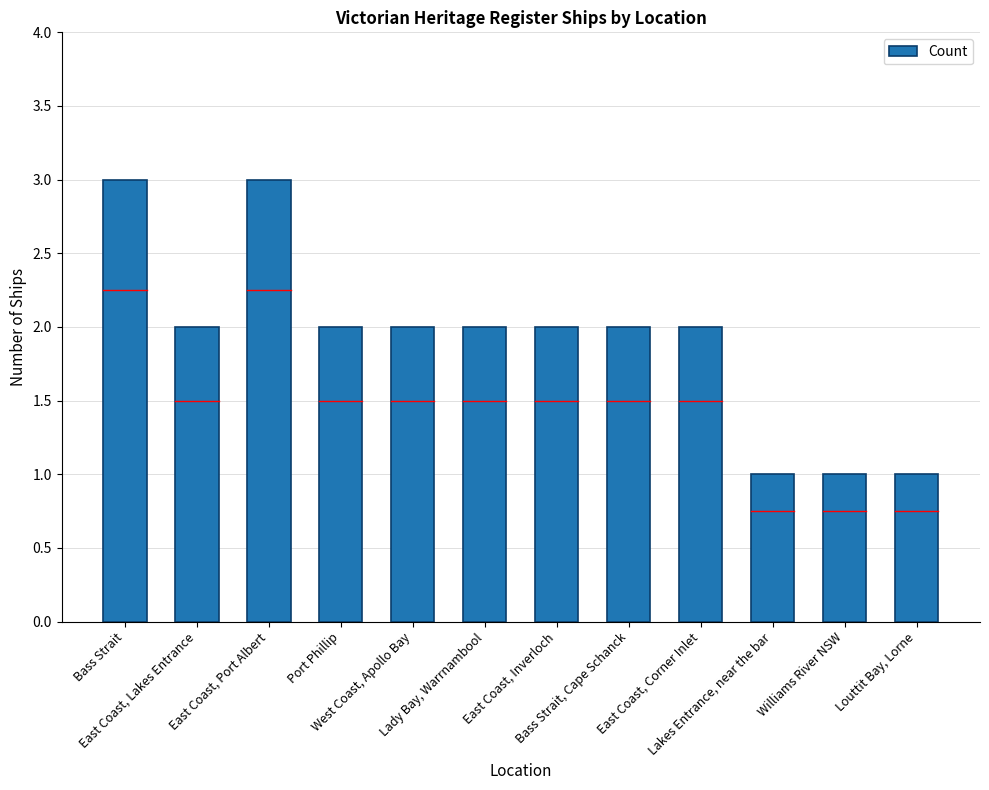

Count the number of categories in the chart.

12